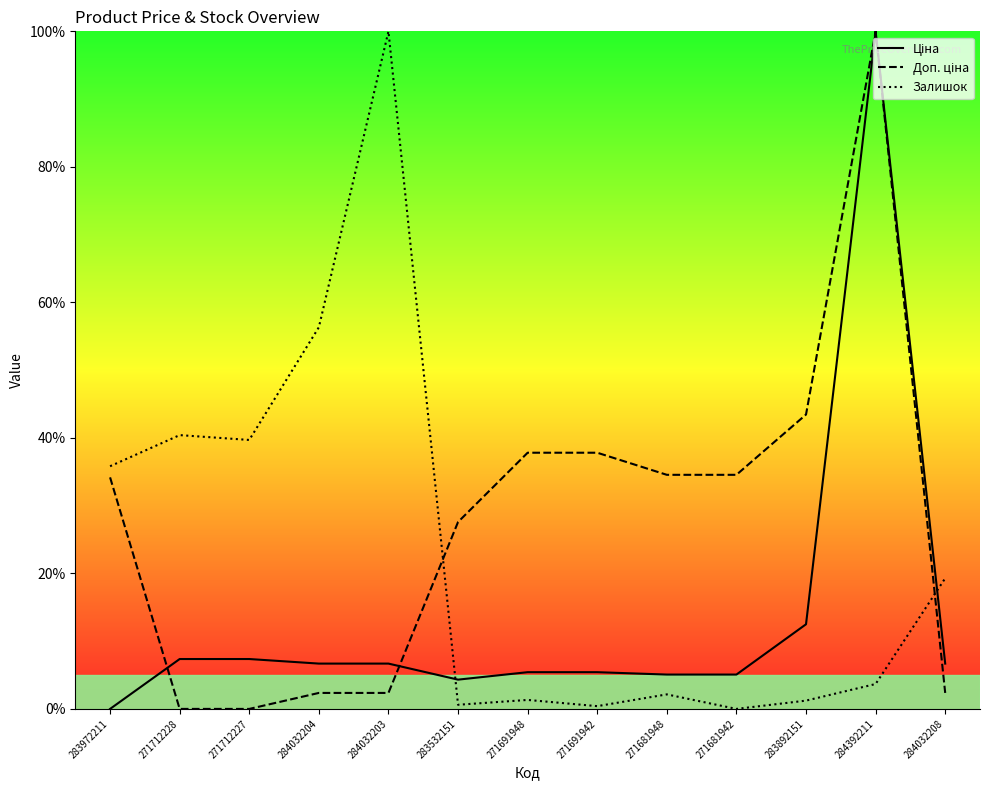

Reading right to left, what are all the values shown in this chart?

Ціна: 6.7	100.0	12.5	5.1	5.1	5.4	5.4	4.3	6.7	6.7	7.4	7.4	0.0
Доп. ціна: 2.4	100.0	43.4	34.5	34.5	37.8	37.8	27.6	2.4	2.4	0.0	0.0	34.2
Залишок: 19.3	3.7	1.2	0.0	2.1	0.4	1.3	0.6	100.0	56.3	39.7	40.4	35.8